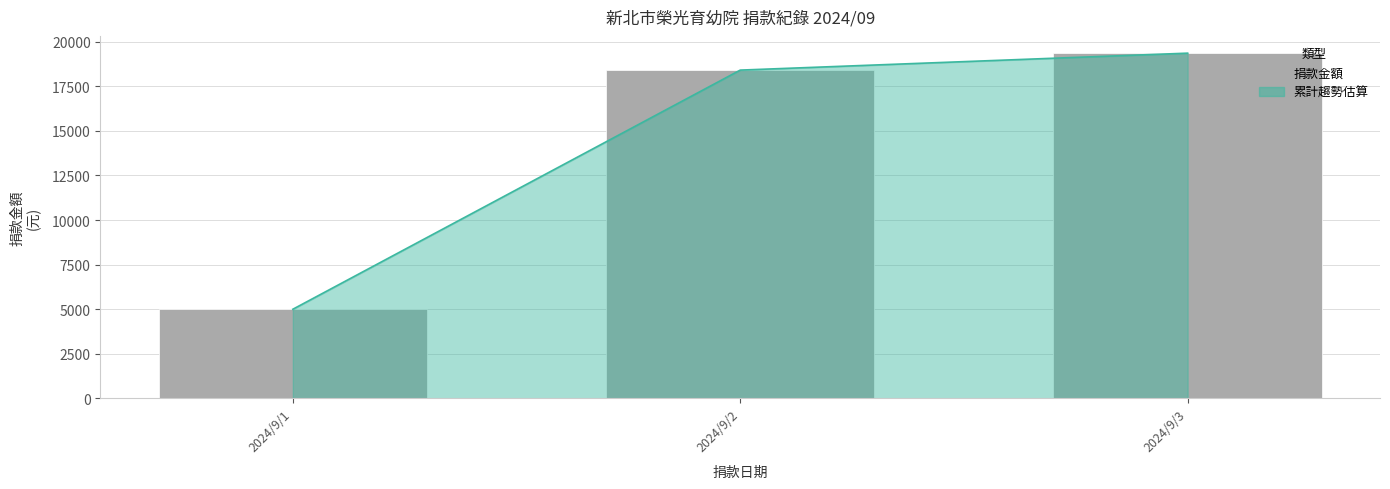

What is the change in value from 2024/9/1 to 2024/9/2?

+13400